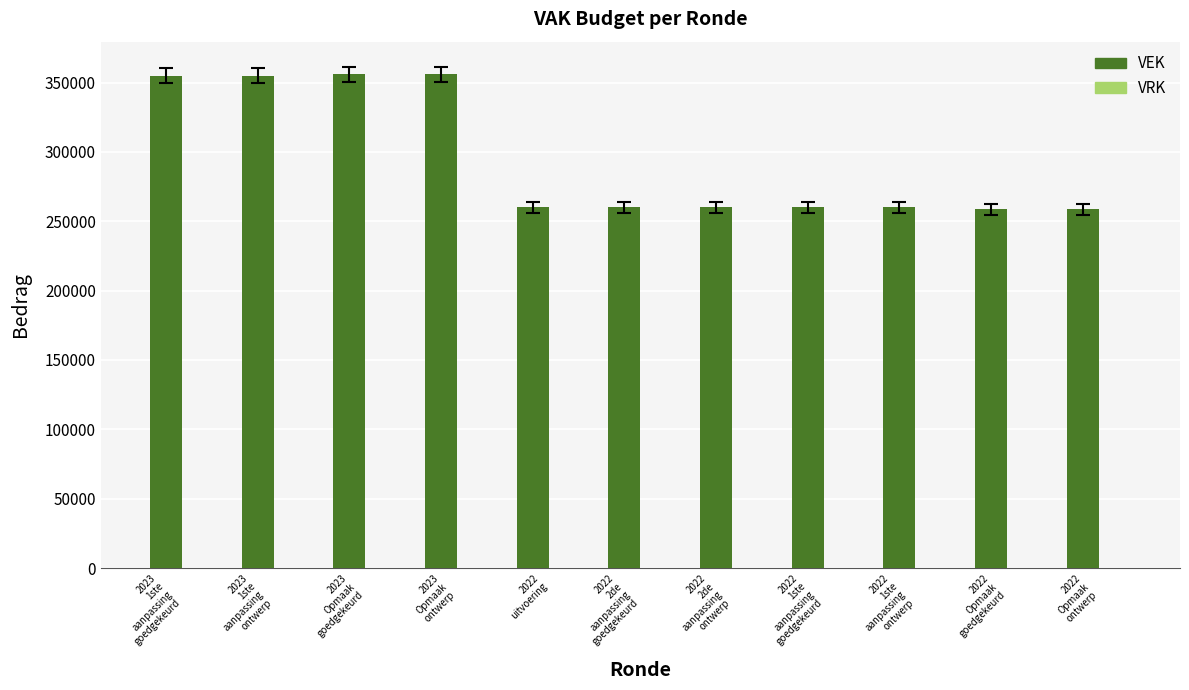

What is the maximum value shown in the chart?

356061